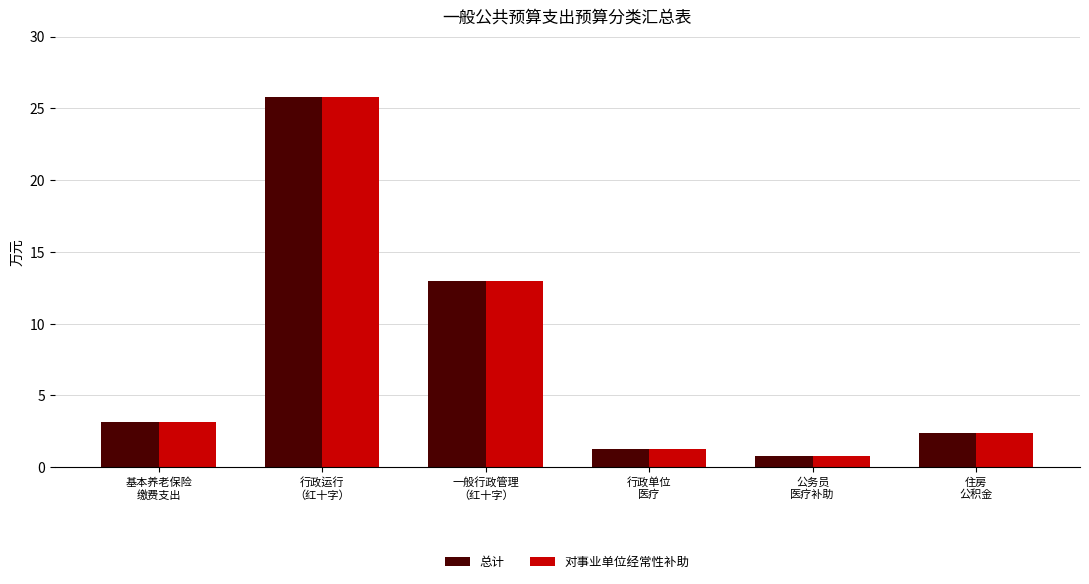

At how many categories does at least one series exceed 20?

1